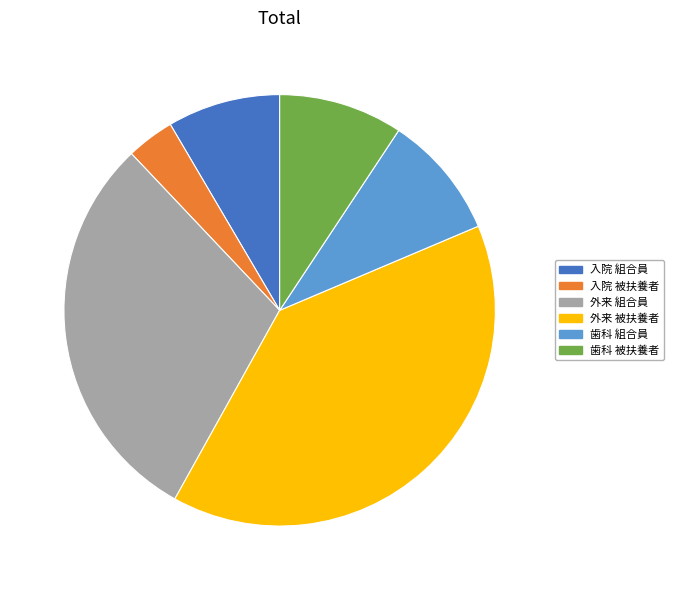

Is there any slice that represents more than half of the pie?

No